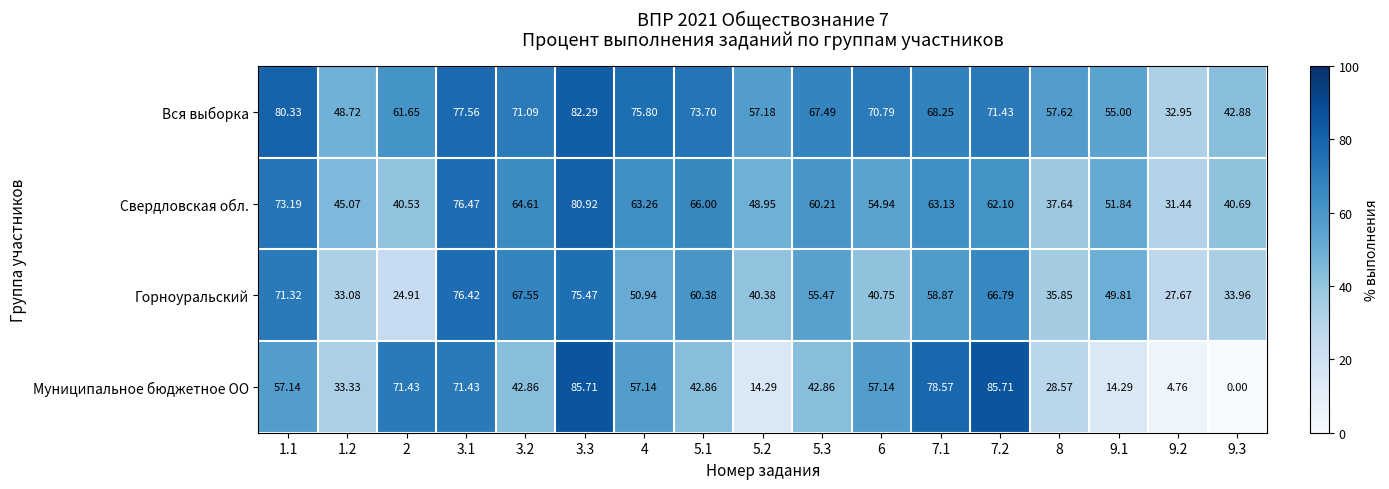

List the series in order of their peak value, highest first.

Муниципальное бюджетное ОО, Вся выборка, Свердловская обл., Горноуральский